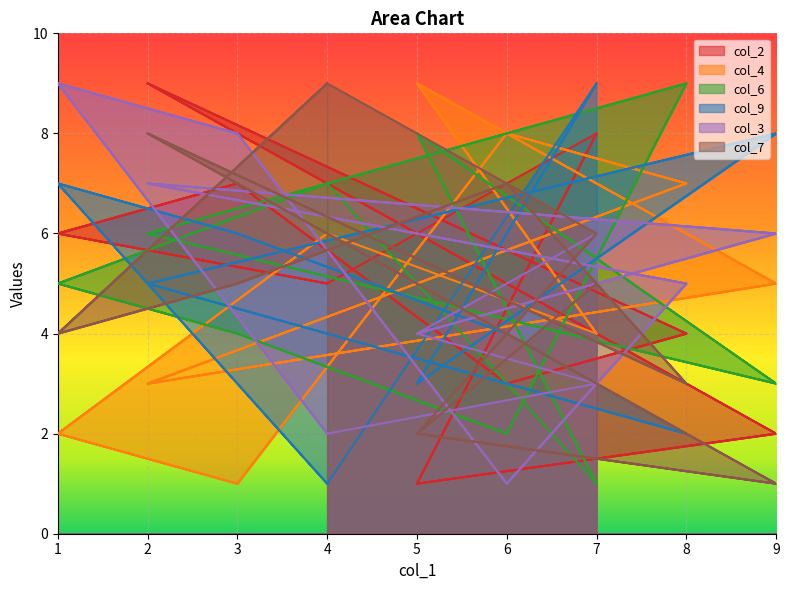

How many times do col_6 and col_9 cross each other?

11